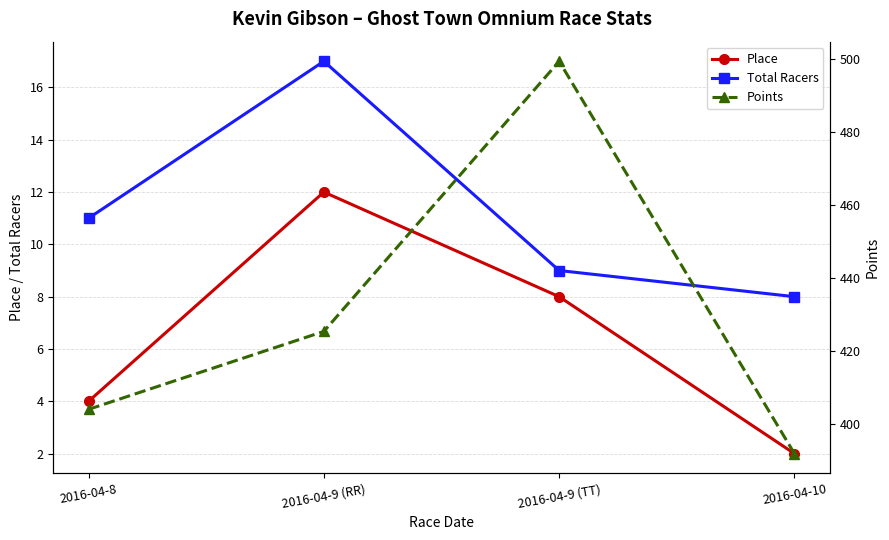

What is the difference between the Total Racers values at 2016-04-10 and 2016-04-8?

3